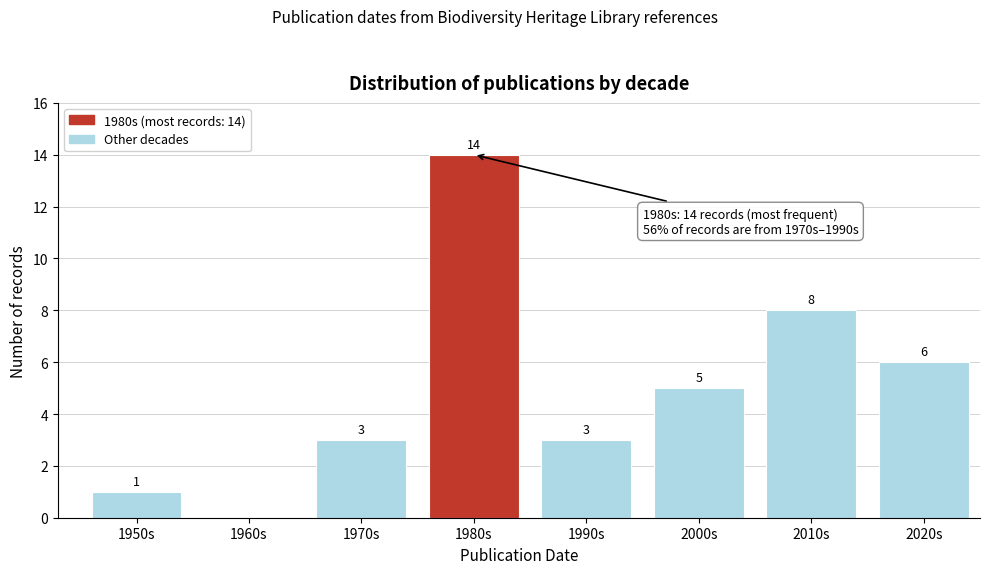

Reading left to right, extract all data points from this chart.

1950s=1	1960s=0	1970s=3	1980s=14	1990s=3	2000s=5	2010s=8	2020s=6